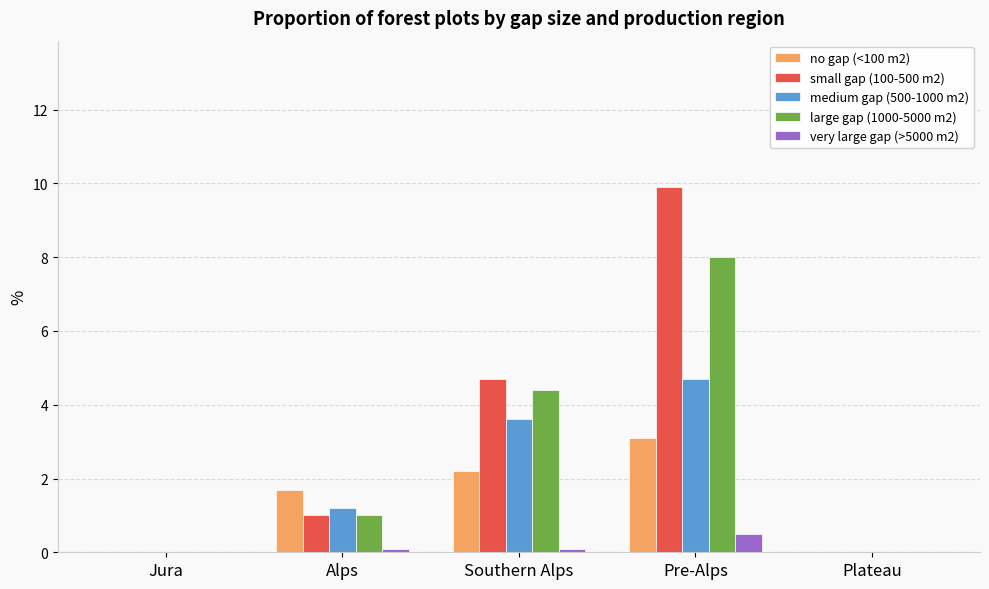

Which label corresponds to the largest value in the chart?

Pre-Alps